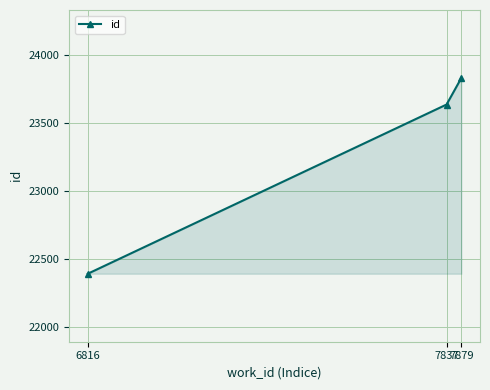

What is the value of the 1st point from the left?

22394